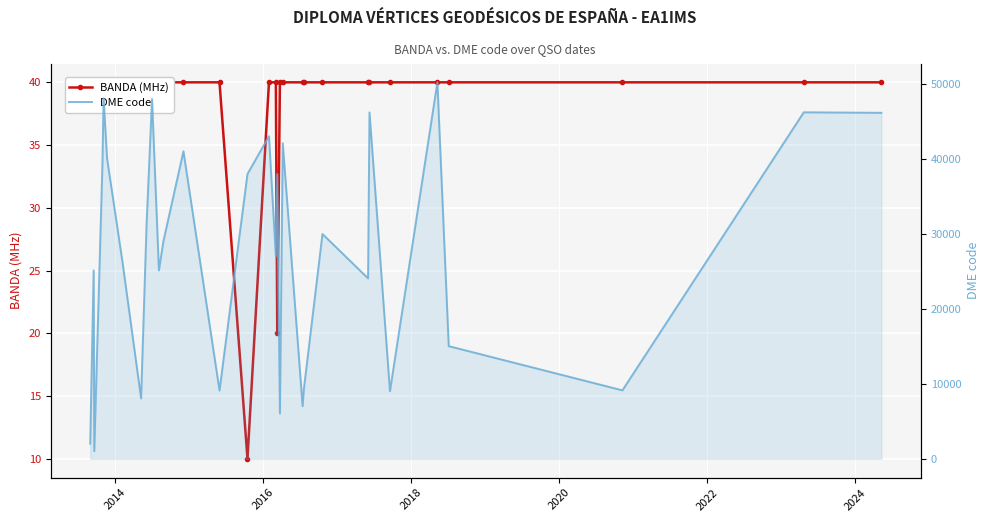

Which series has the largest total across all categories?

DME code